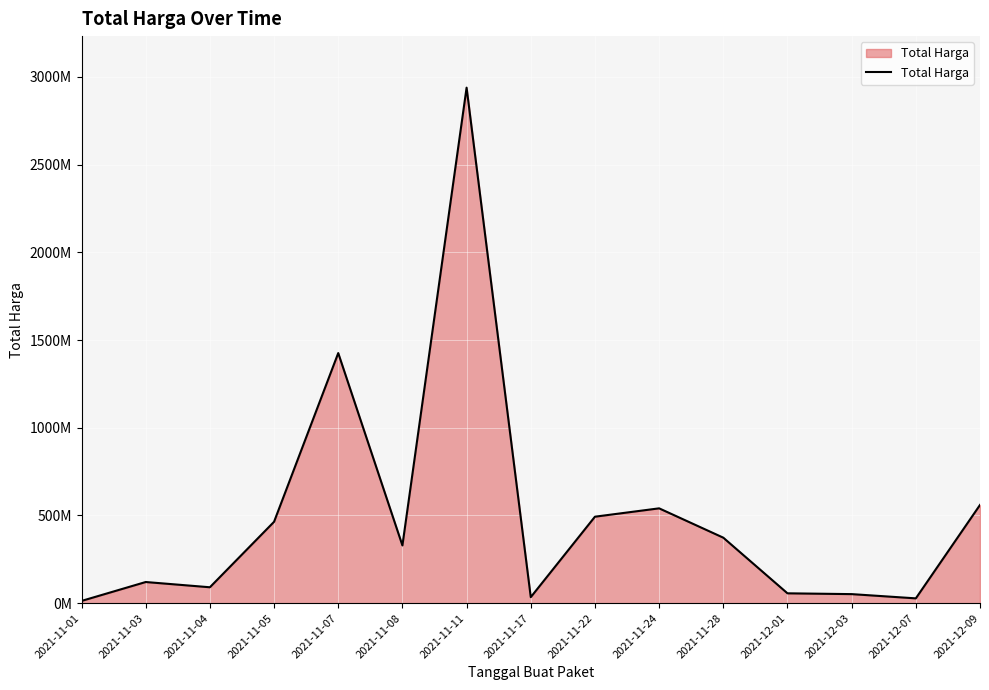

What position from the right is 2021-12-03?

3